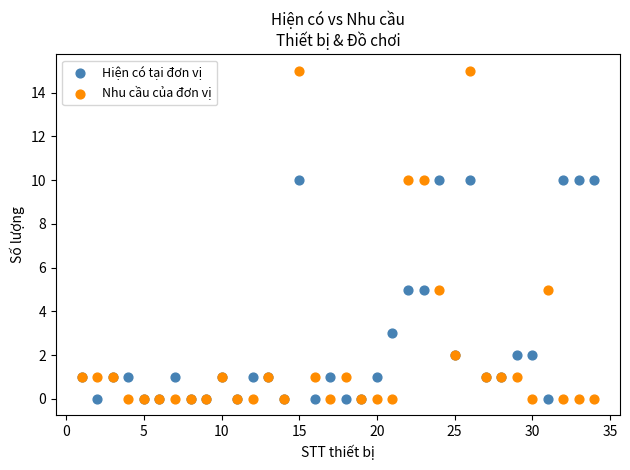

Which series reaches the maximum Y coordinate?

Nhu cầu của đơn vị